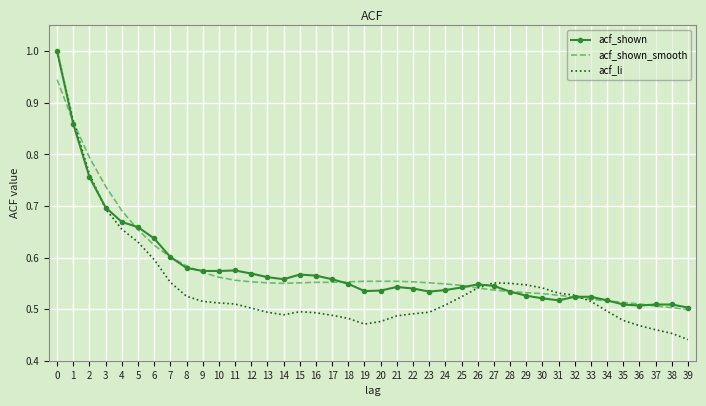

What is the total value across all series at 21?

1.6